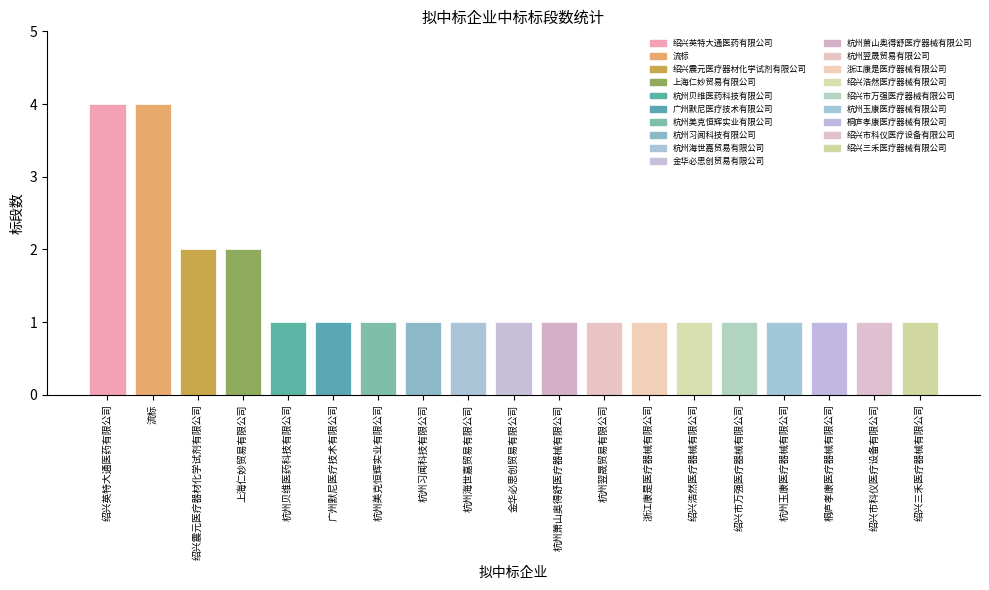

What is the difference between the second highest and minimum values?

3